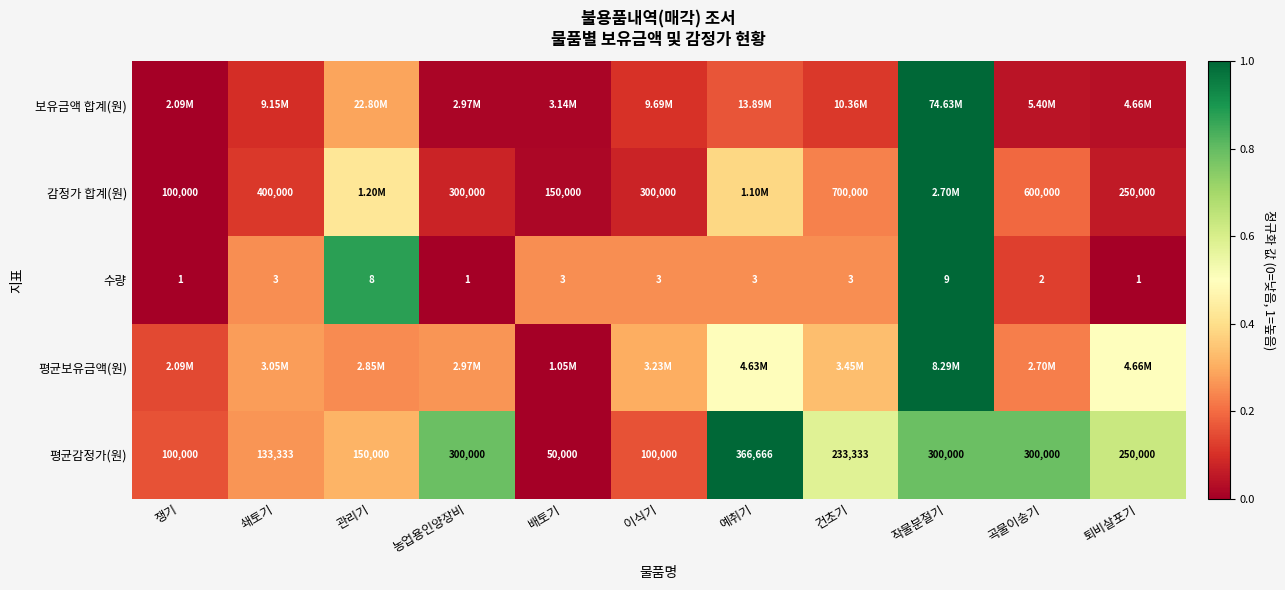

How many data points does each series have?

11